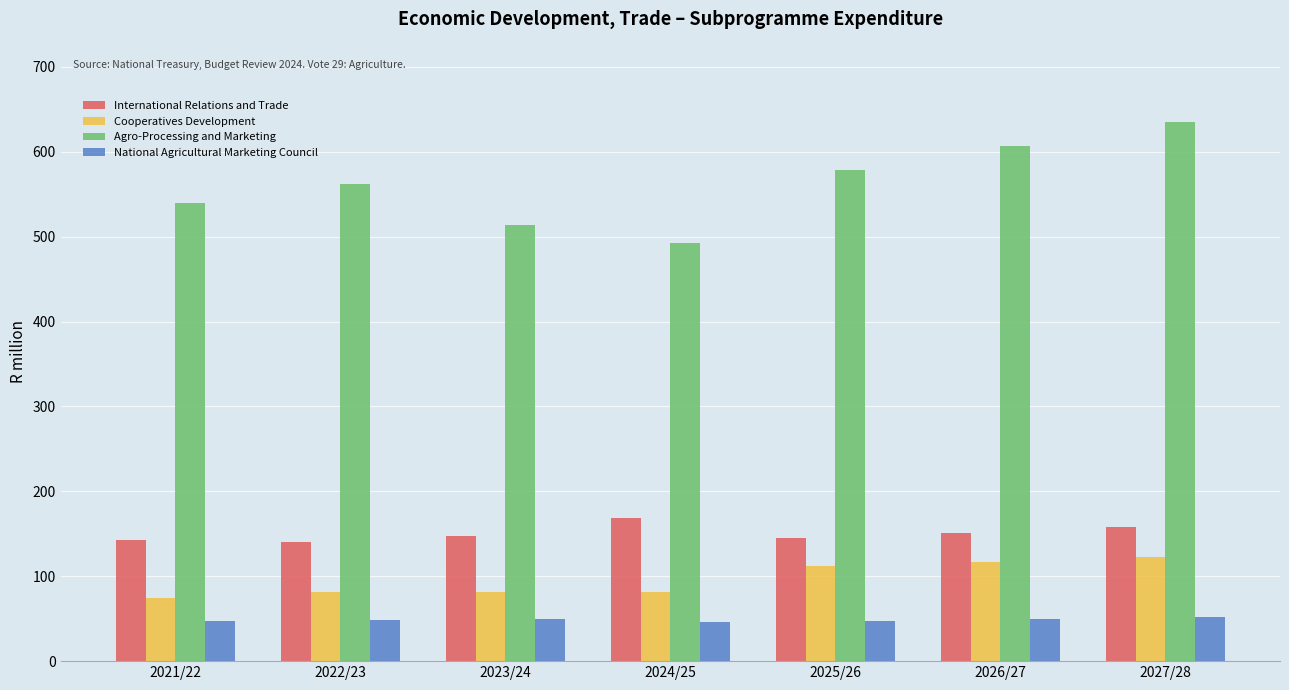

The National Agricultural Marketing Council series shows 71.2 at 2024/25. True or false?

False